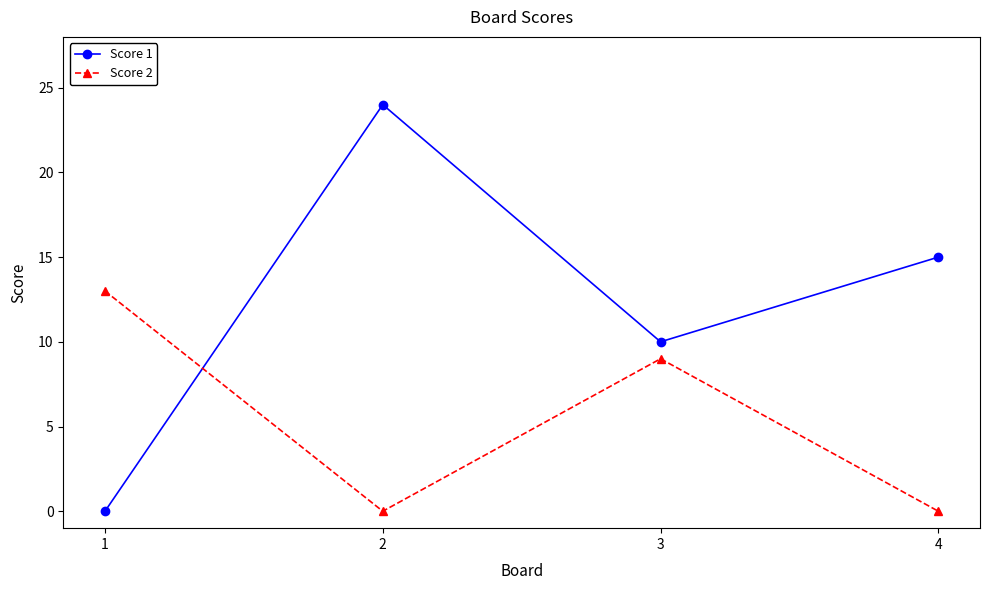

Where is Score 1 nearest to the value 12?

3